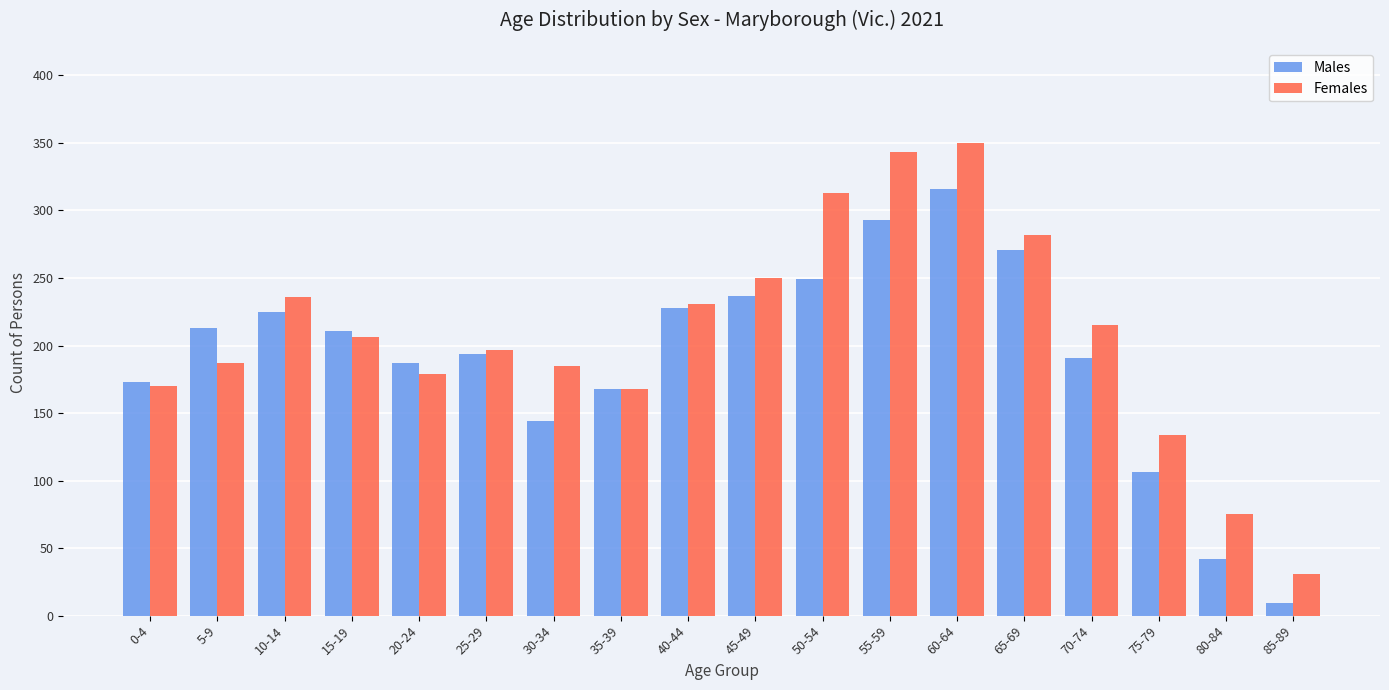

How many data points does each series have?

18